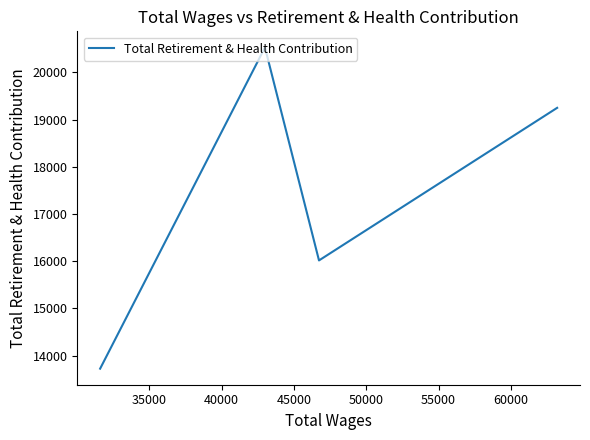

True or false: the data has more than 2 interior local peaks.

False